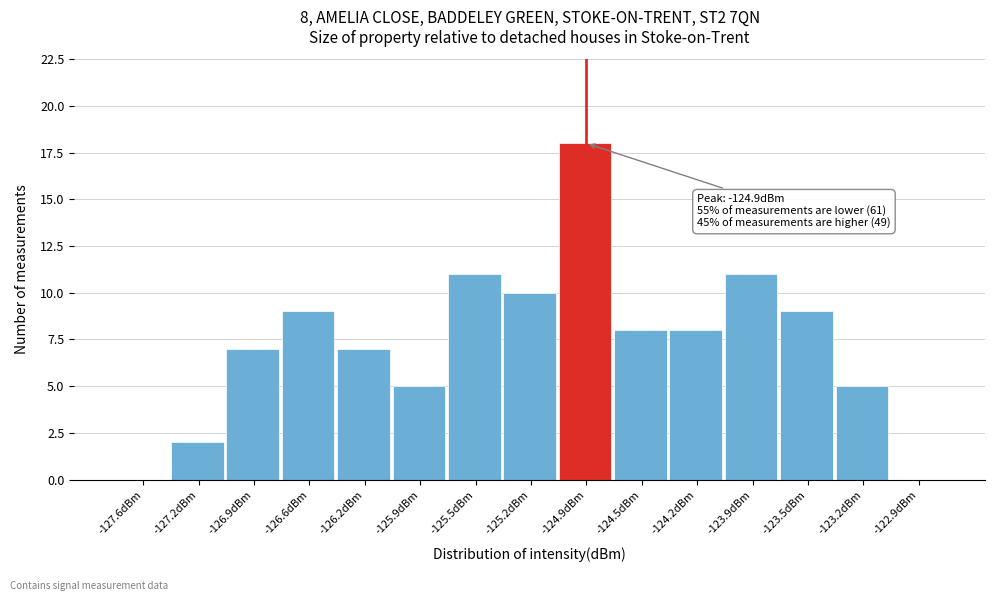

Over which range of the x-axis is the bar tallest?

-125.05 to -124.70